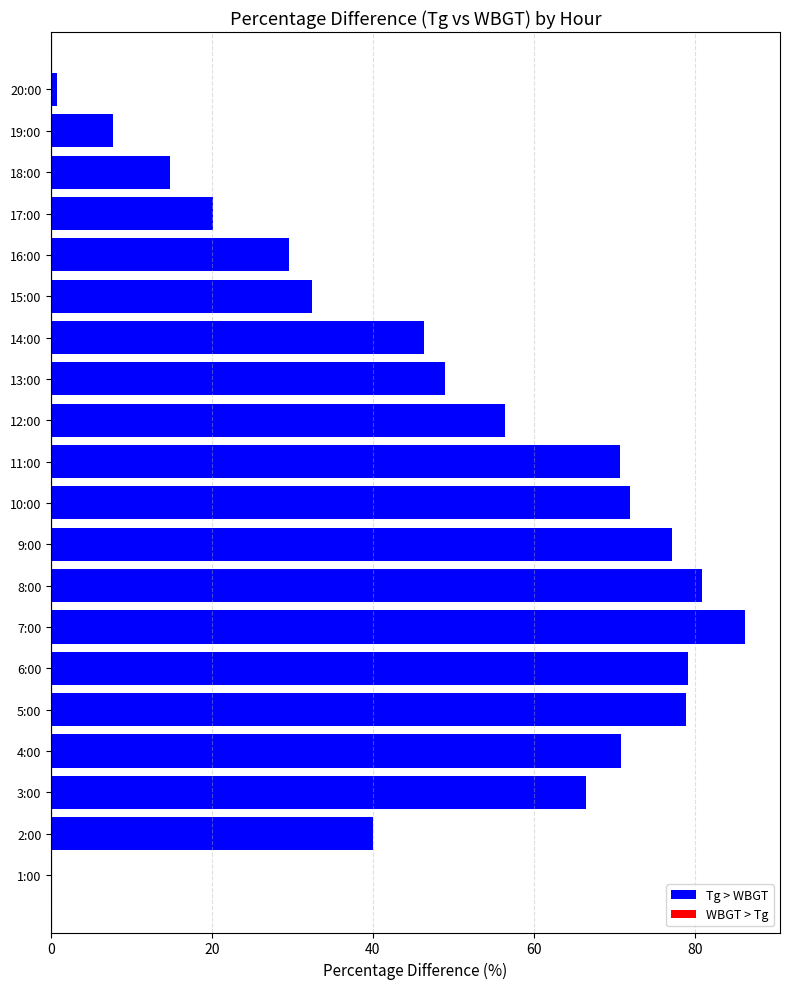

The chart shows a value of 19.8 at 18:00. True or false?

False